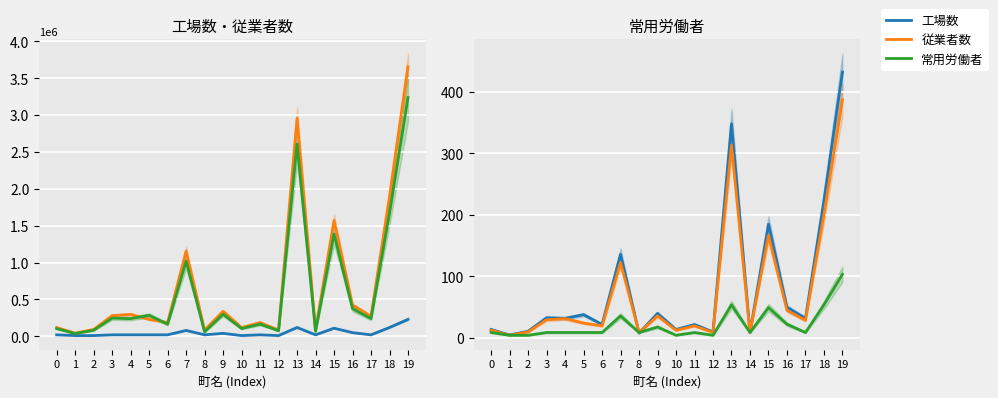

Is it true that 従業者数 equals 19.8 at 11?

True